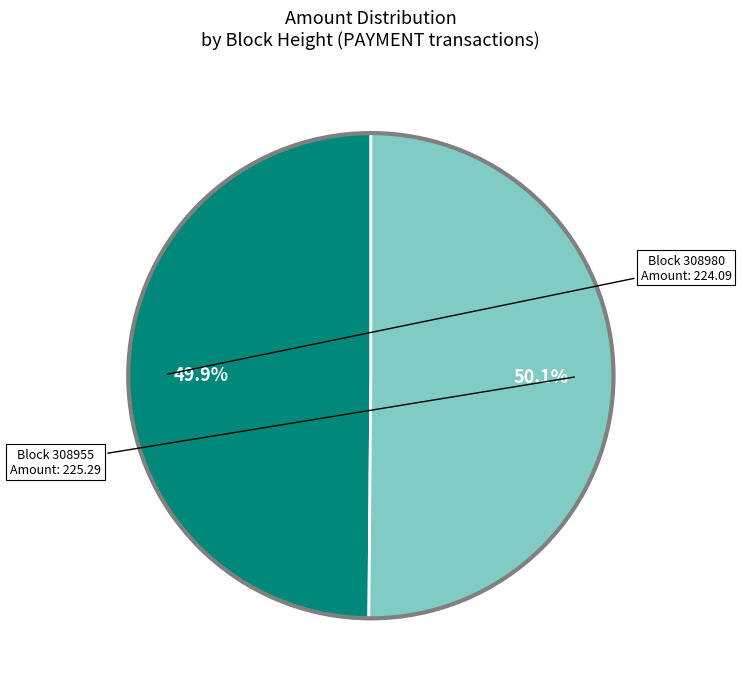

Does any single category account for the majority?

Yes